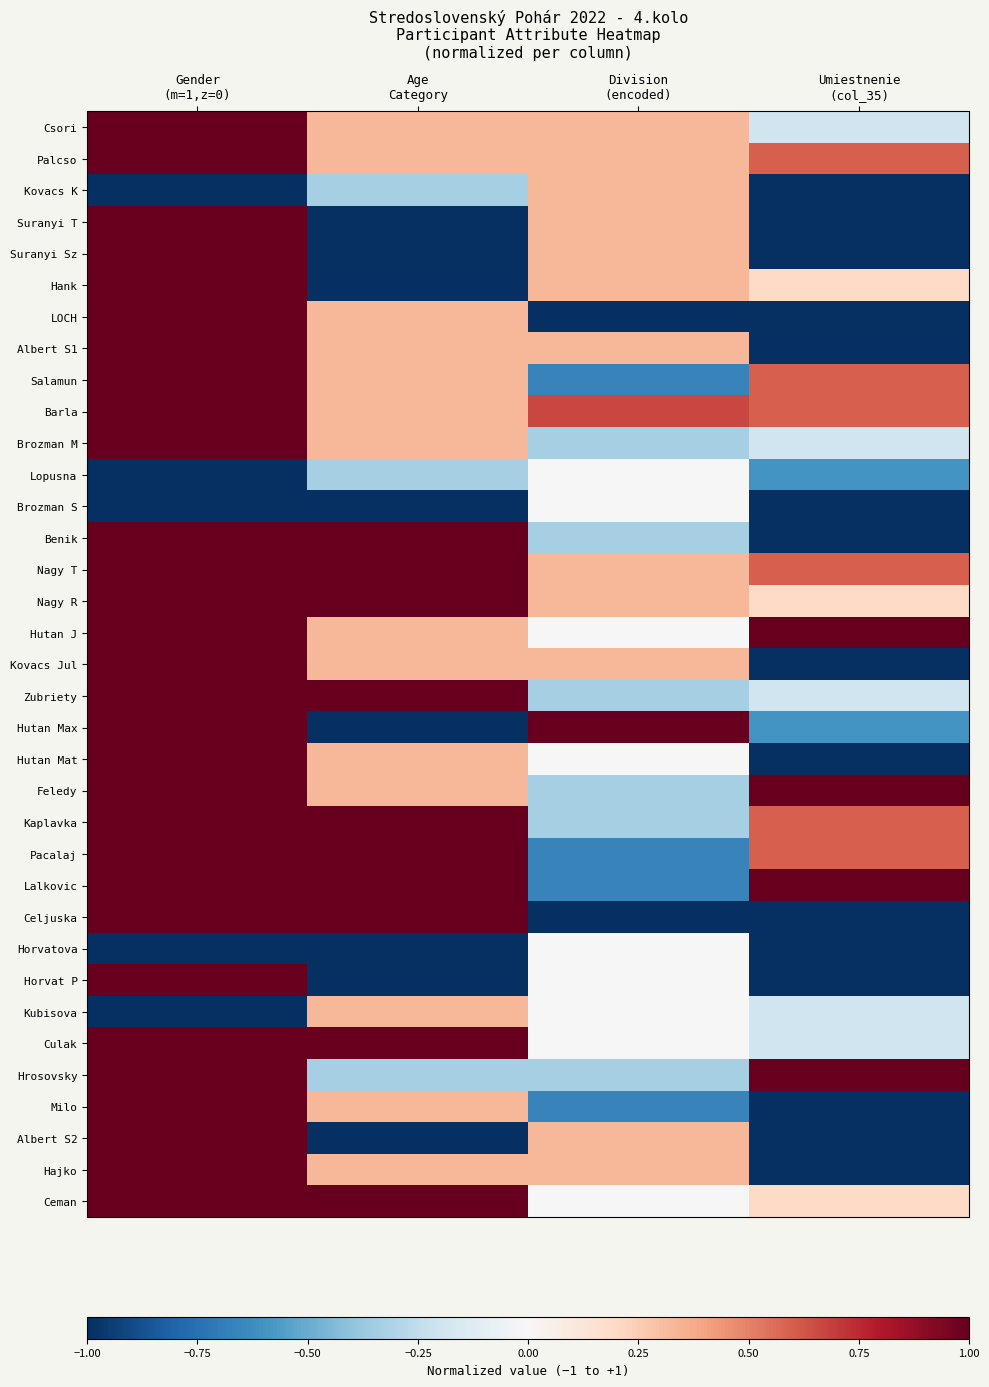

Reading right to left, list all the values displayed in this chart.

Csori: Umiestnenie
(col_35)=-0.2	Division
(encoded)=0.3	Age
Category=0.3	Gender
(m=1,z=0)=1.0
Palcso: Umiestnenie
(col_35)=0.6	Division
(encoded)=0.3	Age
Category=0.3	Gender
(m=1,z=0)=1.0
Kovacs K: Umiestnenie
(col_35)=-1.0	Division
(encoded)=0.3	Age
Category=-0.3	Gender
(m=1,z=0)=-1.0
Suranyi T: Umiestnenie
(col_35)=-1.0	Division
(encoded)=0.3	Age
Category=-1.0	Gender
(m=1,z=0)=1.0
Suranyi Sz: Umiestnenie
(col_35)=-1.0	Division
(encoded)=0.3	Age
Category=-1.0	Gender
(m=1,z=0)=1.0
Hank: Umiestnenie
(col_35)=0.2	Division
(encoded)=0.3	Age
Category=-1.0	Gender
(m=1,z=0)=1.0
LOCH: Umiestnenie
(col_35)=-1.0	Division
(encoded)=-1.0	Age
Category=0.3	Gender
(m=1,z=0)=1.0
Albert S1: Umiestnenie
(col_35)=-1.0	Division
(encoded)=0.3	Age
Category=0.3	Gender
(m=1,z=0)=1.0
Salamun: Umiestnenie
(col_35)=0.6	Division
(encoded)=-0.7	Age
Category=0.3	Gender
(m=1,z=0)=1.0
Barla: Umiestnenie
(col_35)=0.6	Division
(encoded)=0.7	Age
Category=0.3	Gender
(m=1,z=0)=1.0
Brozman M: Umiestnenie
(col_35)=-0.2	Division
(encoded)=-0.3	Age
Category=0.3	Gender
(m=1,z=0)=1.0
Lopusna: Umiestnenie
(col_35)=-0.6	Division
(encoded)=0.0	Age
Category=-0.3	Gender
(m=1,z=0)=-1.0
Brozman S: Umiestnenie
(col_35)=-1.0	Division
(encoded)=0.0	Age
Category=-1.0	Gender
(m=1,z=0)=-1.0
Benik: Umiestnenie
(col_35)=-1.0	Division
(encoded)=-0.3	Age
Category=1.0	Gender
(m=1,z=0)=1.0
Nagy T: Umiestnenie
(col_35)=0.6	Division
(encoded)=0.3	Age
Category=1.0	Gender
(m=1,z=0)=1.0
Nagy R: Umiestnenie
(col_35)=0.2	Division
(encoded)=0.3	Age
Category=1.0	Gender
(m=1,z=0)=1.0
Hutan J: Umiestnenie
(col_35)=1.0	Division
(encoded)=0.0	Age
Category=0.3	Gender
(m=1,z=0)=1.0
Kovacs Jul: Umiestnenie
(col_35)=-1.0	Division
(encoded)=0.3	Age
Category=0.3	Gender
(m=1,z=0)=1.0
Zubriety: Umiestnenie
(col_35)=-0.2	Division
(encoded)=-0.3	Age
Category=1.0	Gender
(m=1,z=0)=1.0
Hutan Max: Umiestnenie
(col_35)=-0.6	Division
(encoded)=1.0	Age
Category=-1.0	Gender
(m=1,z=0)=1.0
Hutan Mat: Umiestnenie
(col_35)=-1.0	Division
(encoded)=0.0	Age
Category=0.3	Gender
(m=1,z=0)=1.0
Feledy: Umiestnenie
(col_35)=1.0	Division
(encoded)=-0.3	Age
Category=0.3	Gender
(m=1,z=0)=1.0
Kaplavka: Umiestnenie
(col_35)=0.6	Division
(encoded)=-0.3	Age
Category=1.0	Gender
(m=1,z=0)=1.0
Pacalaj: Umiestnenie
(col_35)=0.6	Division
(encoded)=-0.7	Age
Category=1.0	Gender
(m=1,z=0)=1.0
Lalkovic: Umiestnenie
(col_35)=1.0	Division
(encoded)=-0.7	Age
Category=1.0	Gender
(m=1,z=0)=1.0
Celjuska: Umiestnenie
(col_35)=-1.0	Division
(encoded)=-1.0	Age
Category=1.0	Gender
(m=1,z=0)=1.0
Horvatova: Umiestnenie
(col_35)=-1.0	Division
(encoded)=0.0	Age
Category=-1.0	Gender
(m=1,z=0)=-1.0
Horvat P: Umiestnenie
(col_35)=-1.0	Division
(encoded)=0.0	Age
Category=-1.0	Gender
(m=1,z=0)=1.0
Kubisova: Umiestnenie
(col_35)=-0.2	Division
(encoded)=0.0	Age
Category=0.3	Gender
(m=1,z=0)=-1.0
Culak: Umiestnenie
(col_35)=-0.2	Division
(encoded)=0.0	Age
Category=1.0	Gender
(m=1,z=0)=1.0
Hrosovsky: Umiestnenie
(col_35)=1.0	Division
(encoded)=-0.3	Age
Category=-0.3	Gender
(m=1,z=0)=1.0
Milo: Umiestnenie
(col_35)=-1.0	Division
(encoded)=-0.7	Age
Category=0.3	Gender
(m=1,z=0)=1.0
Albert S2: Umiestnenie
(col_35)=-1.0	Division
(encoded)=0.3	Age
Category=-1.0	Gender
(m=1,z=0)=1.0
Hajko: Umiestnenie
(col_35)=-1.0	Division
(encoded)=0.3	Age
Category=0.3	Gender
(m=1,z=0)=1.0
Ceman: Umiestnenie
(col_35)=0.2	Division
(encoded)=0.0	Age
Category=1.0	Gender
(m=1,z=0)=1.0